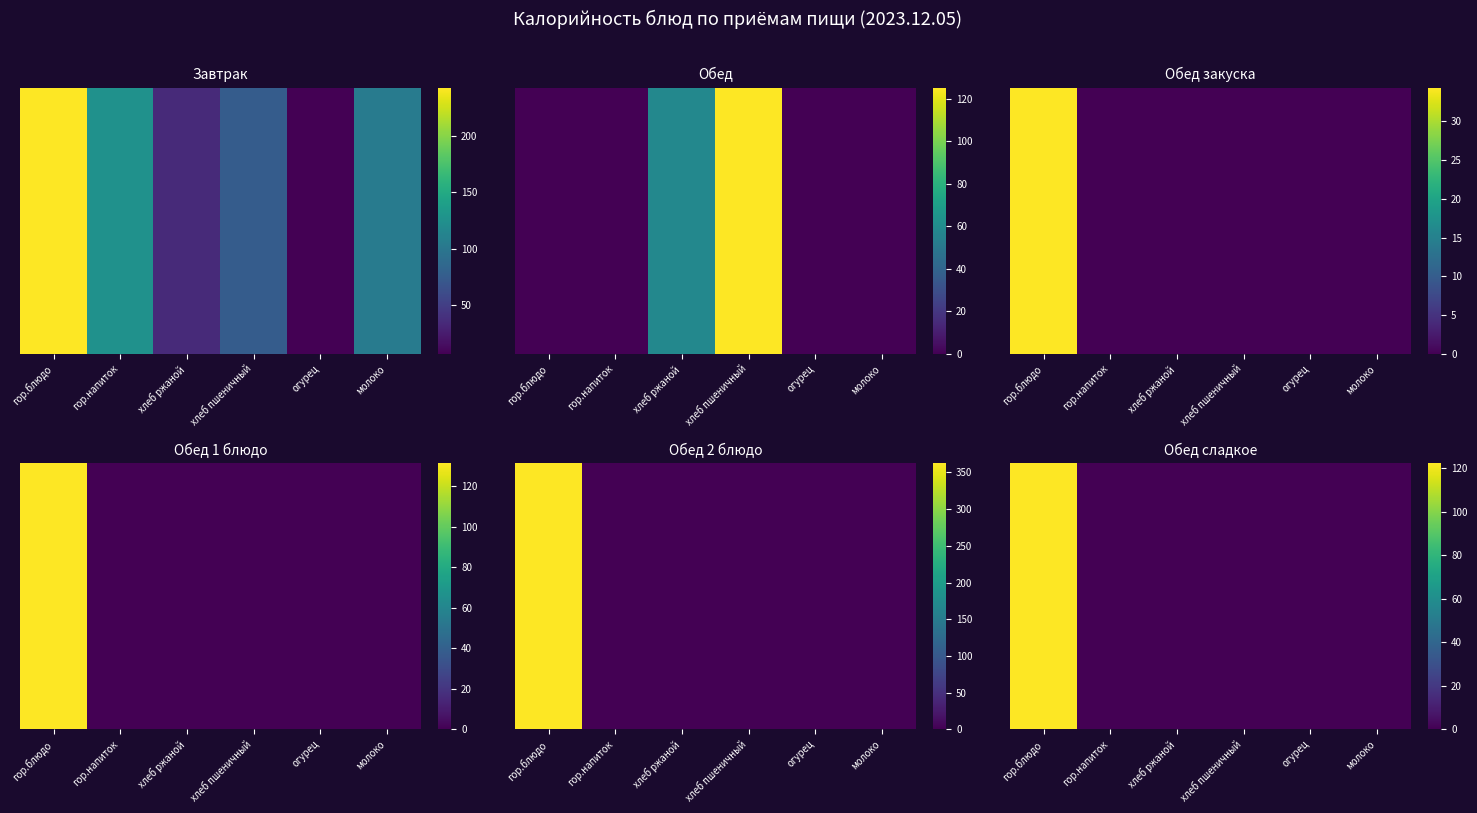

True or false: the data shows 0.0 at огурец.

True